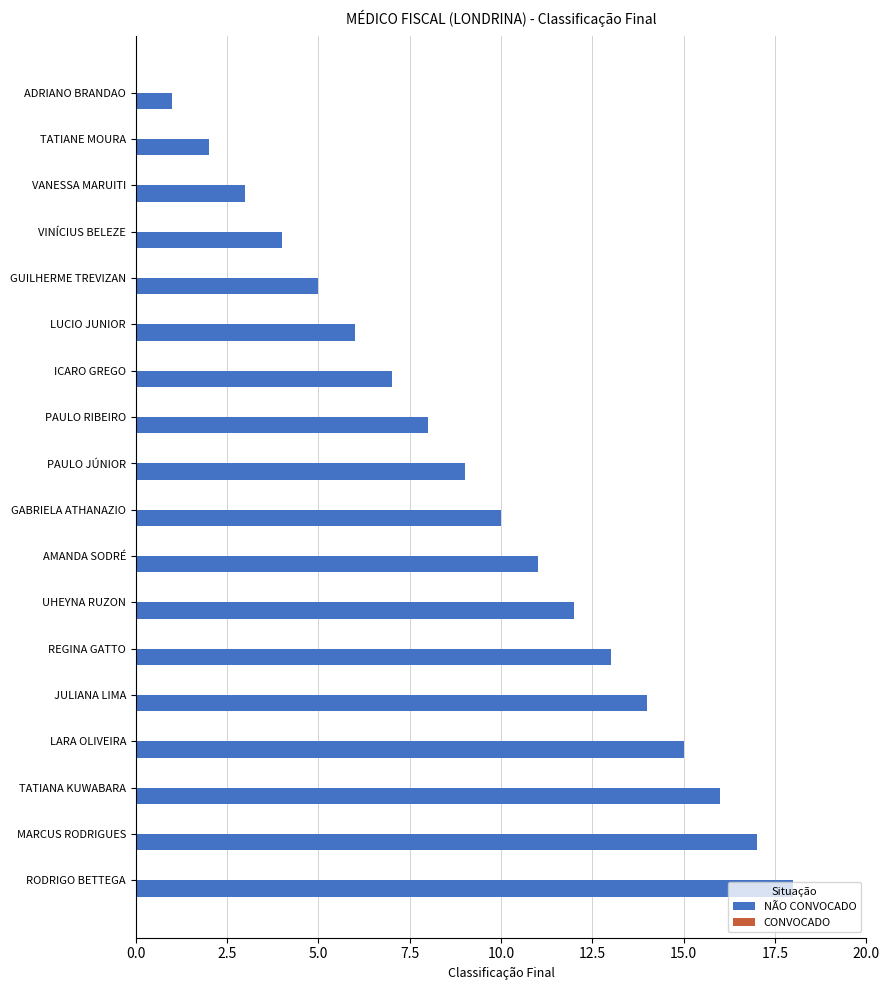

What is the sum of all values?

171